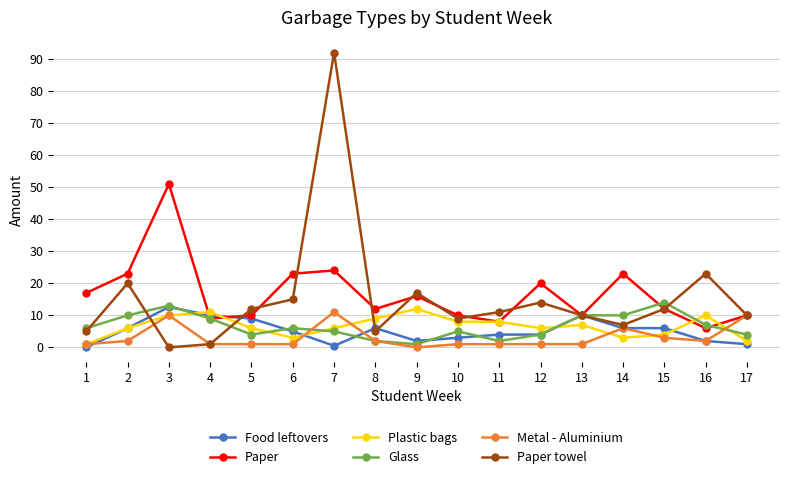

At which category is the sum across all series the highest?

7